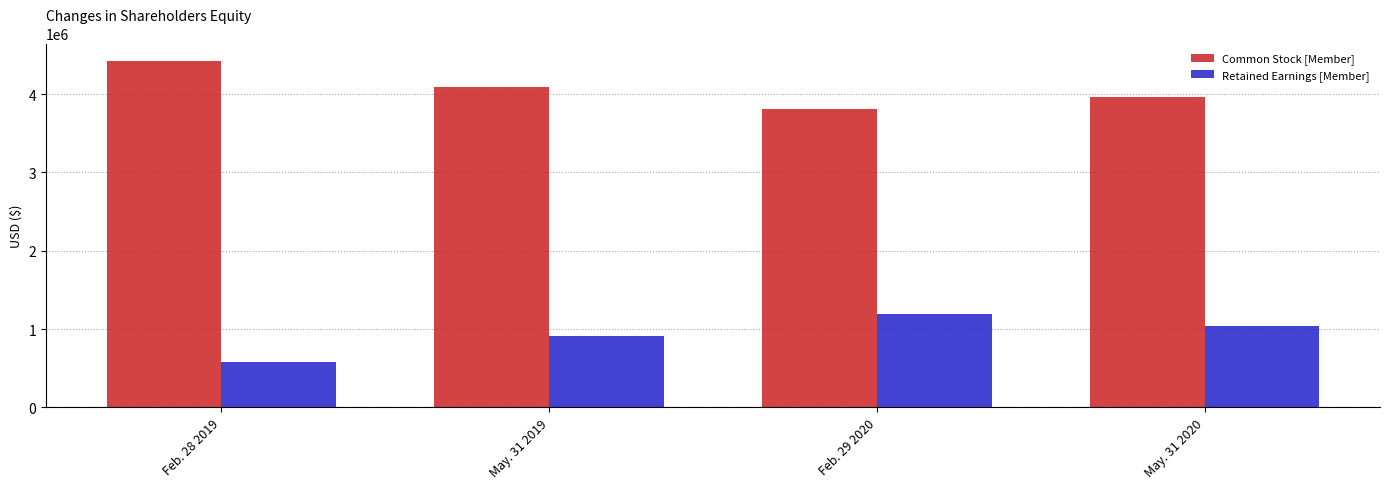

Are the bars grouped side by side (vs. stacked)?

Yes